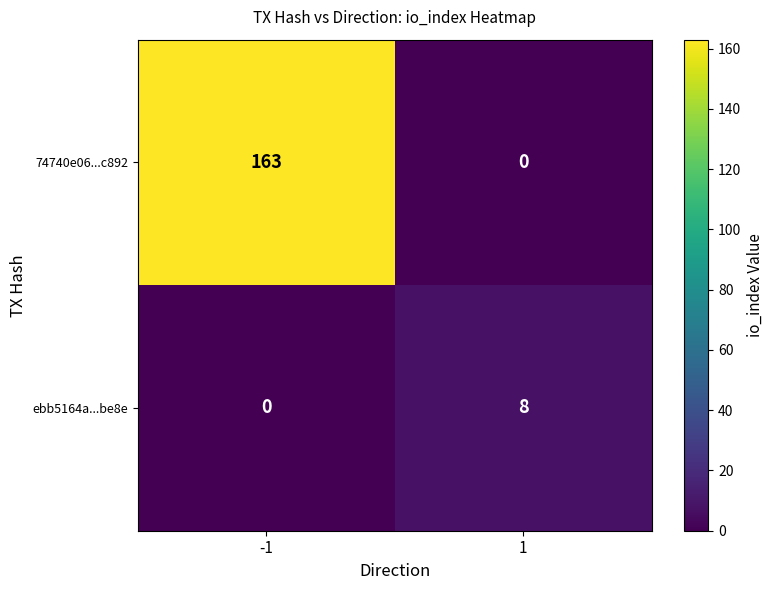

Is it true that 74740e06...c892 equals 114 at -1?

False